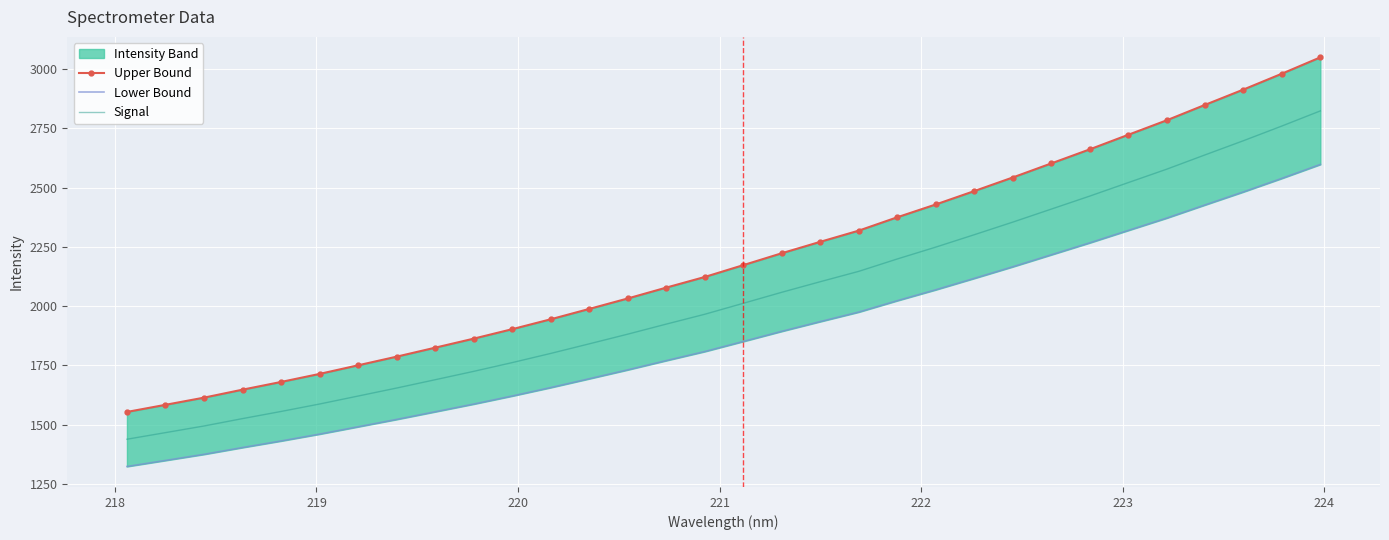

What is the maximum value shown in the chart?

3049.1